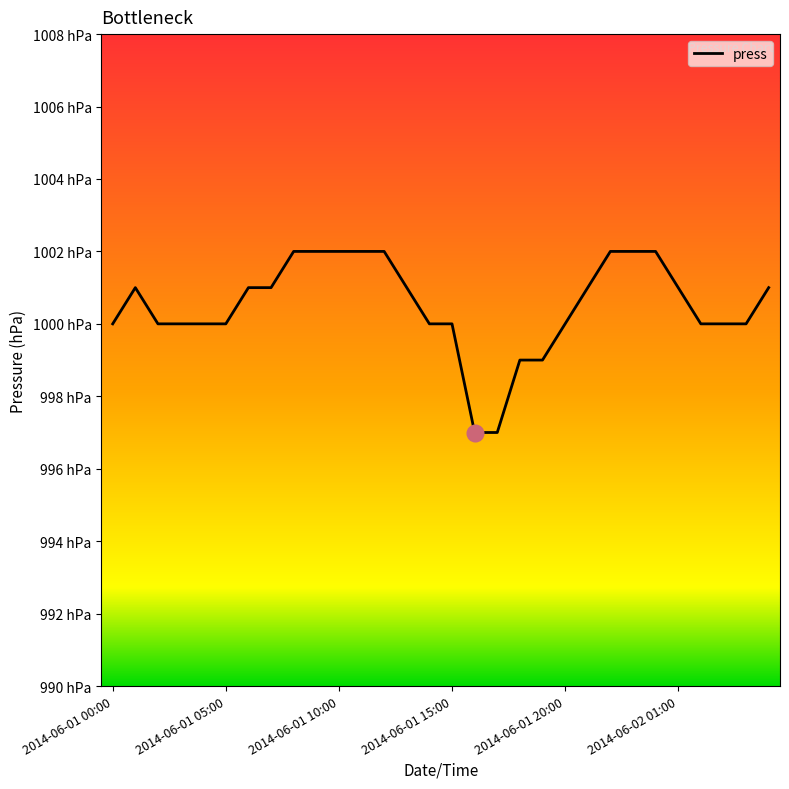

Is this an area chart (filled region under the line)?

No